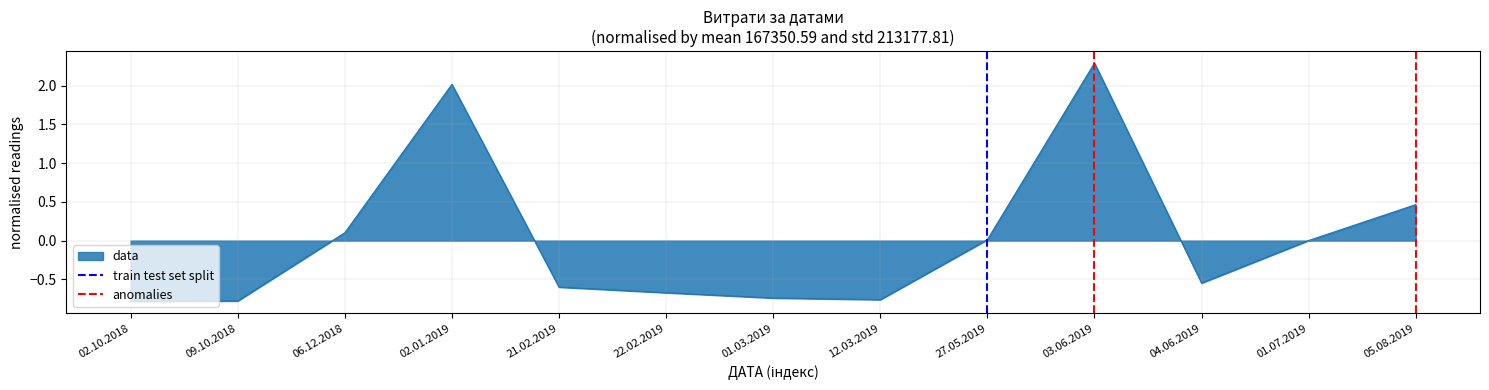

True or false: data has a value of -0.7 at 22.02.2019.

True